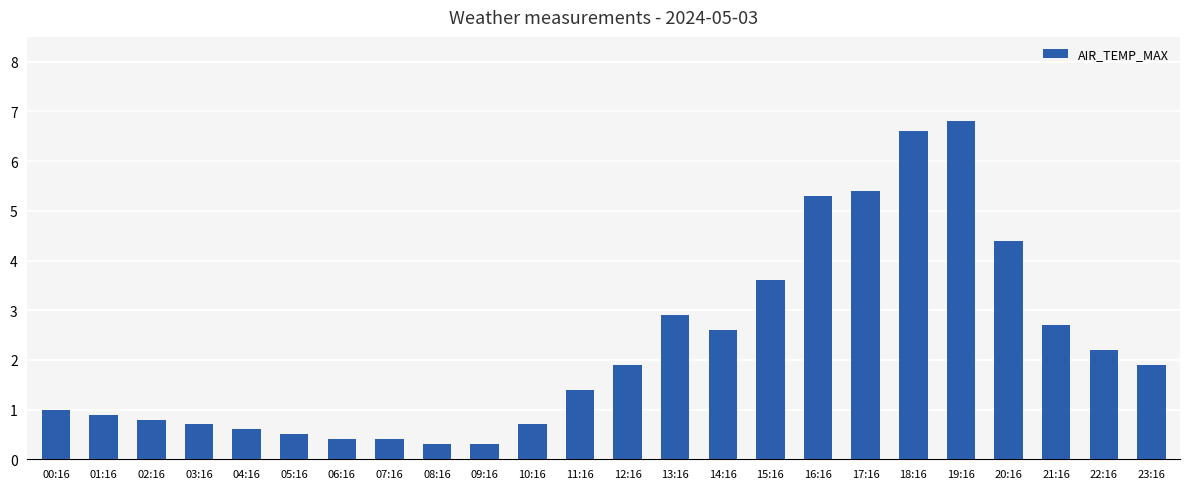

What is the maximum value shown in the chart?

6.8